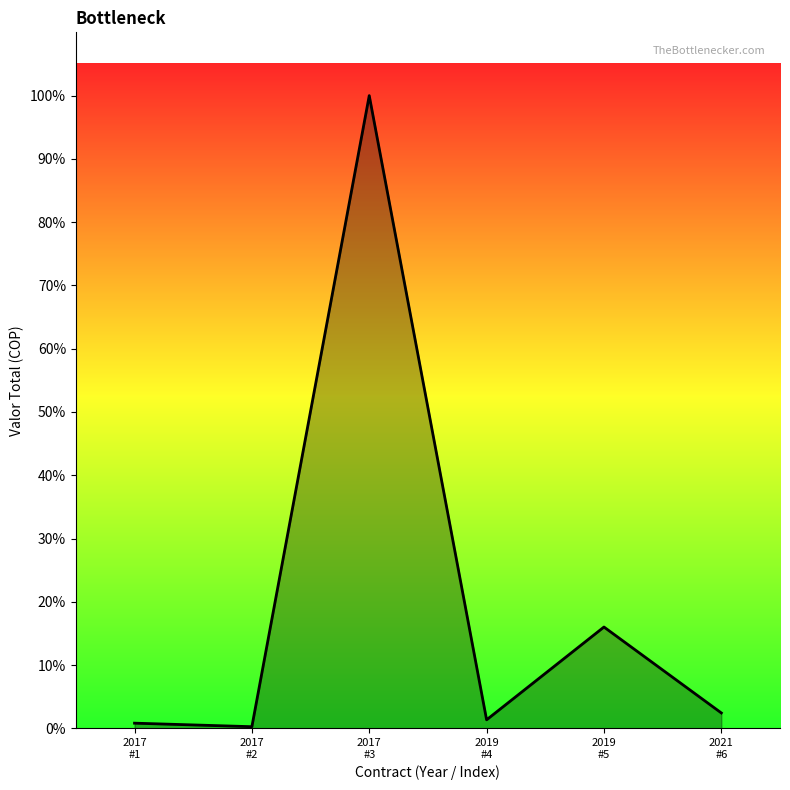

Rank the categories by value from highest to lowest.

2017
#3, 2019
#5, 2021
#6, 2019
#4, 2017
#1, 2017
#2